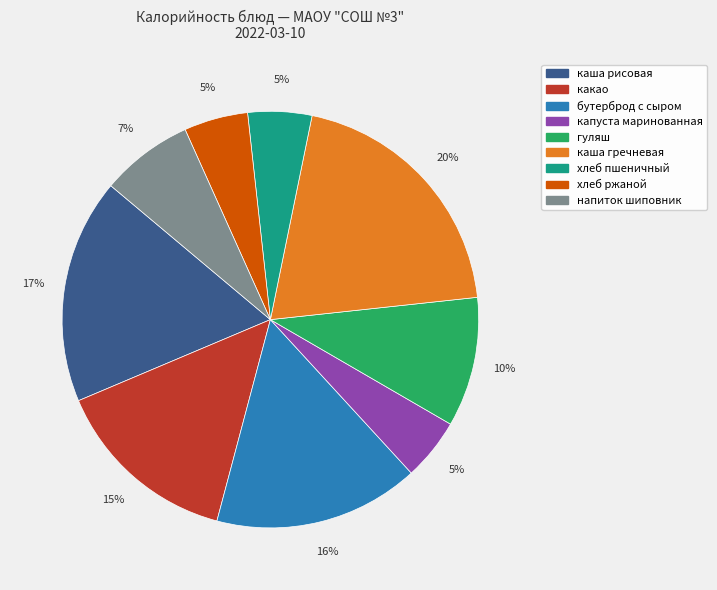

Is there any slice that represents more than half of the pie?

No